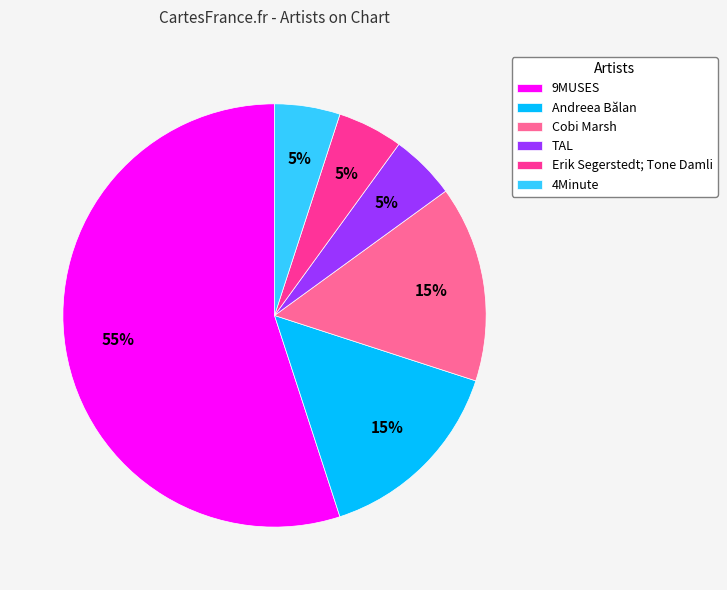

To the nearest percent, what percentage of the pie is 9MUSES?

55%